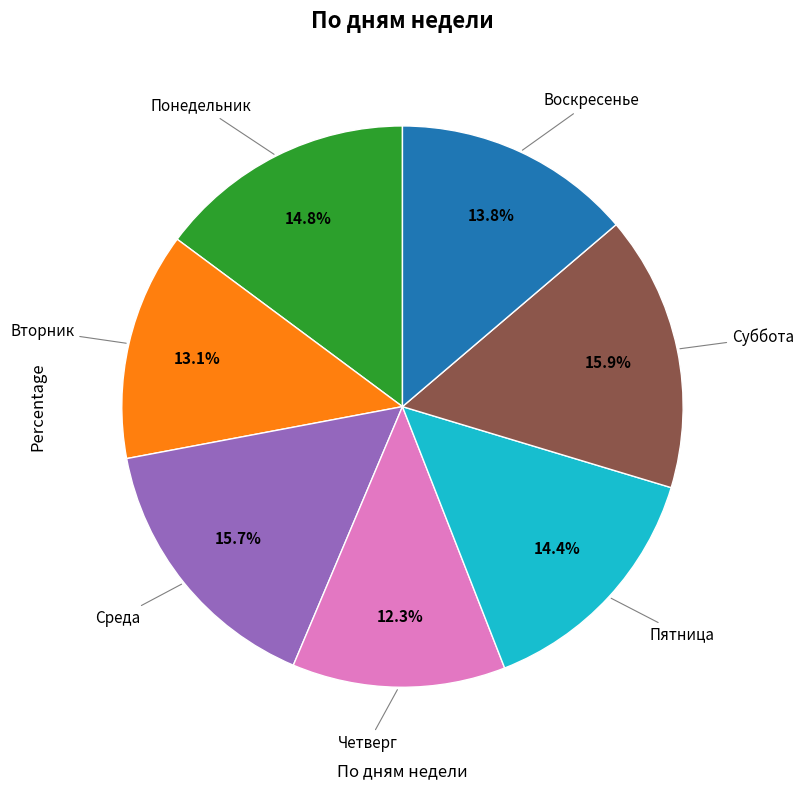

Does any single category account for the majority?

No